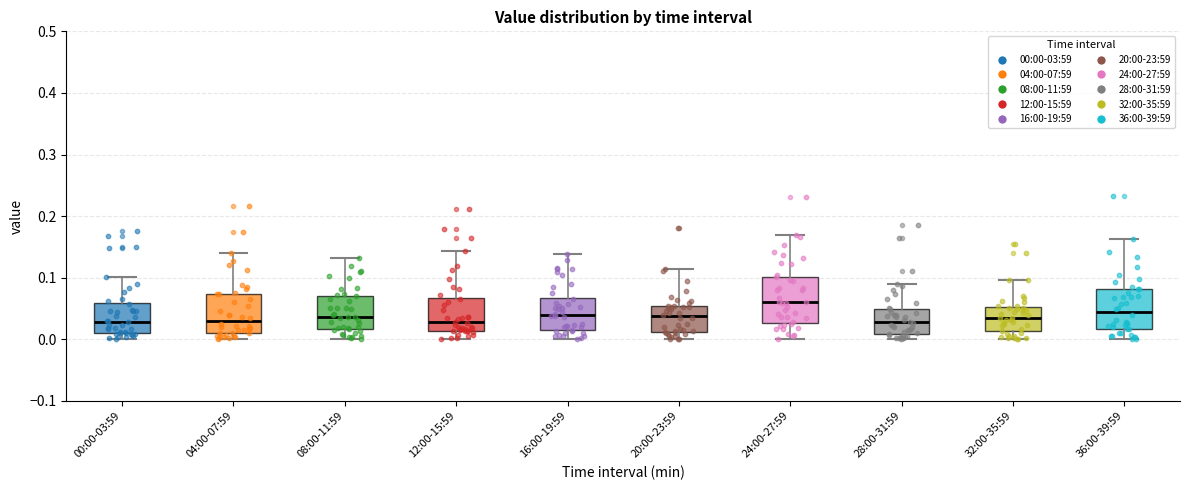

Reading left to right, read every box against the y-axis: the position of its median line, the range the box covers, and the ends of its whiskers. The values are not printed on the chart, so give them approximately, as read against the axis.

00:00-03:59: median 0.03, box 0.01 to 0.06, whiskers 0.00 to 0.10
04:00-07:59: median 0.03, box 0.01 to 0.07, whiskers 0.00 to 0.14
08:00-11:59: median 0.04, box 0.02 to 0.07, whiskers 0.00 to 0.13
12:00-15:59: median 0.03, box 0.01 to 0.07, whiskers 0.00 to 0.14
16:00-19:59: median 0.04, box 0.01 to 0.07, whiskers 0.00 to 0.14
20:00-23:59: median 0.04, box 0.01 to 0.05, whiskers 0.00 to 0.11
24:00-27:59: median 0.06, box 0.03 to 0.10, whiskers 0.00 to 0.17
28:00-31:59: median 0.03, box 0.01 to 0.05, whiskers 0.00 to 0.09
32:00-35:59: median 0.03, box 0.01 to 0.05, whiskers 0.00 to 0.10
36:00-39:59: median 0.04, box 0.02 to 0.08, whiskers 0.00 to 0.16